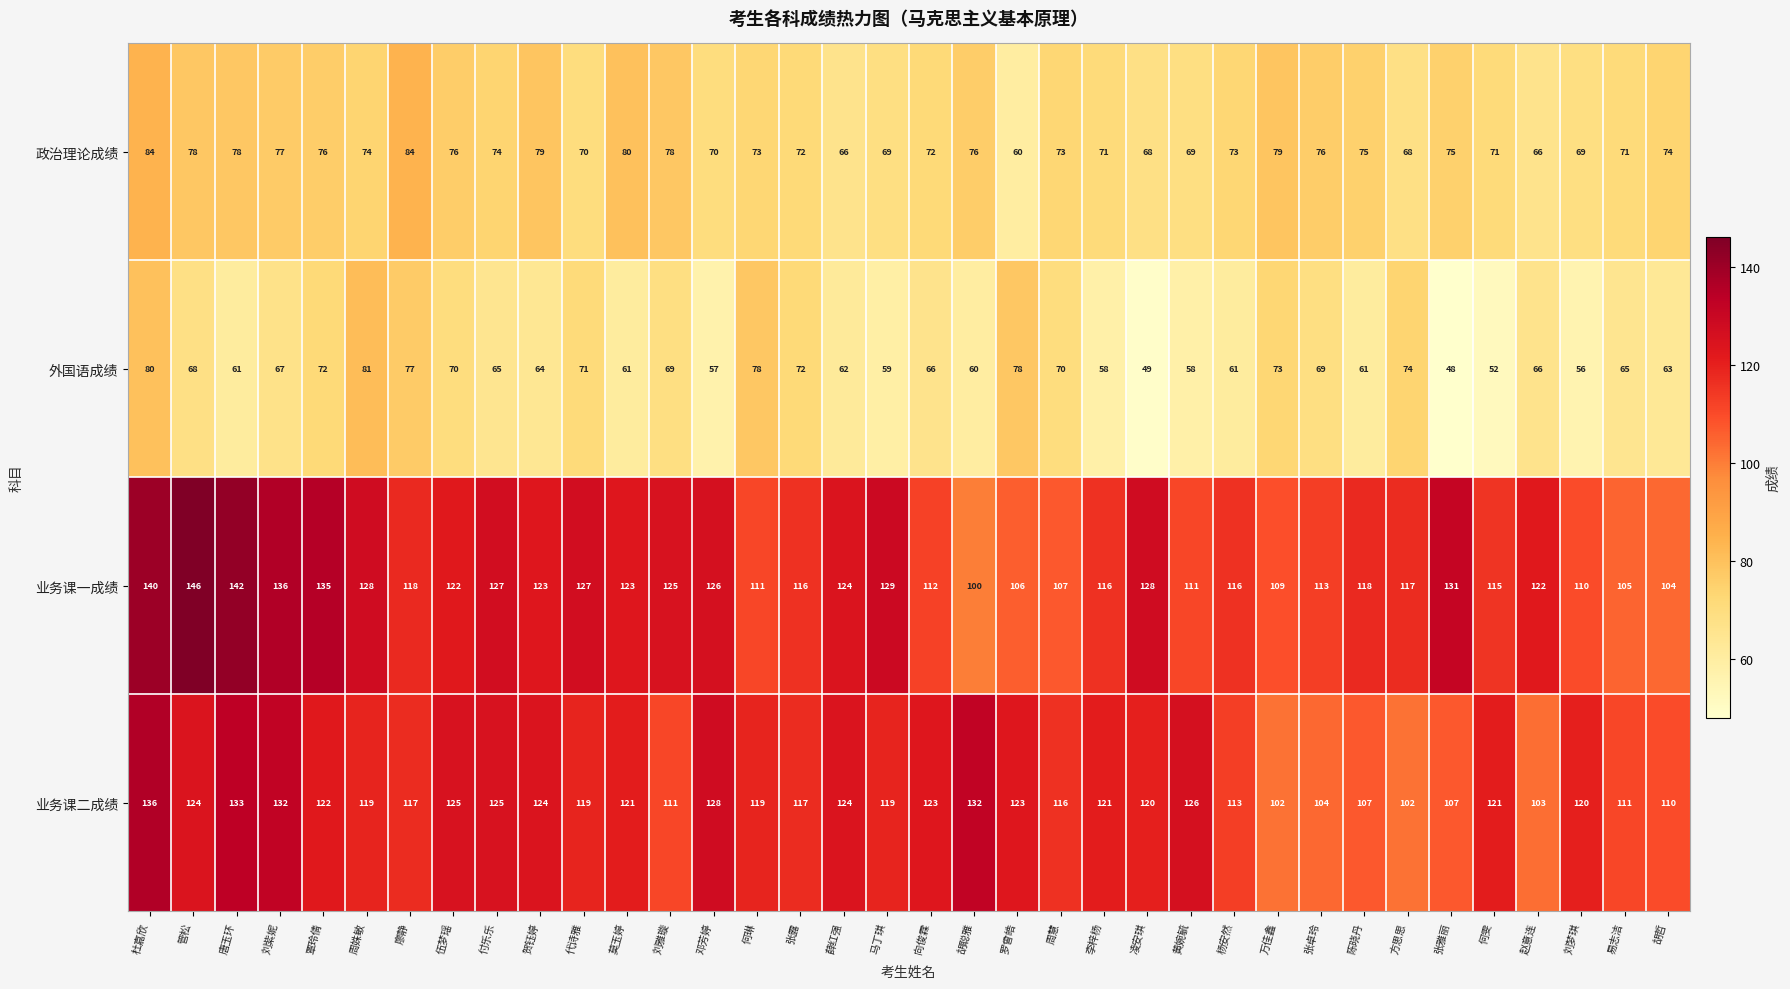

What is the average value of the 政治理论成绩 series?

73